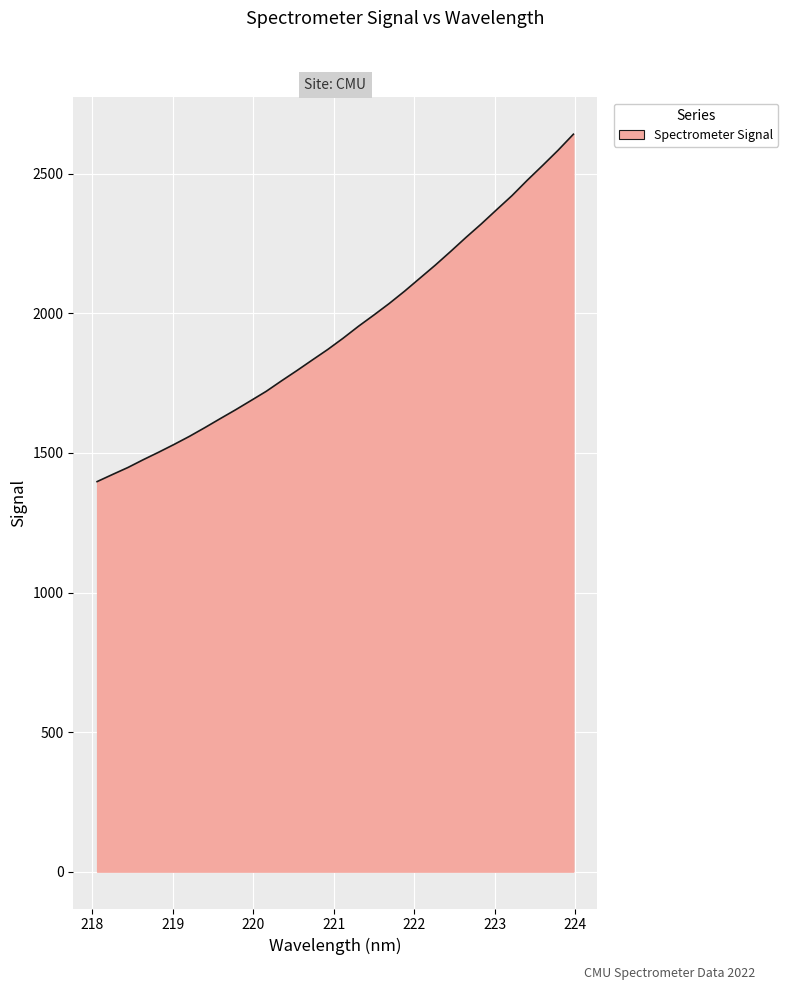

What is the difference between the maximum and minimum values?

1244.6